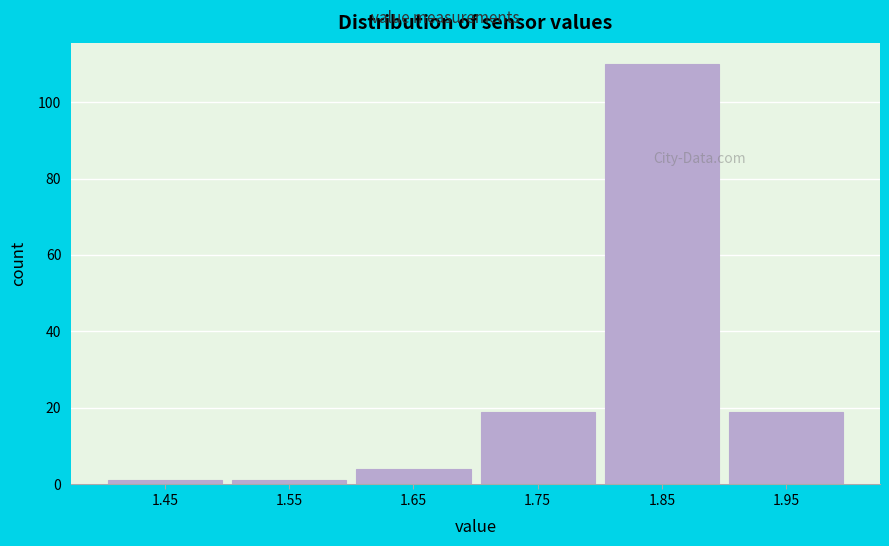

Reading left to right, what are all the values shown in this chart?

1.45=1	1.55=1	1.65=4	1.75=19	1.85=110	1.95=19